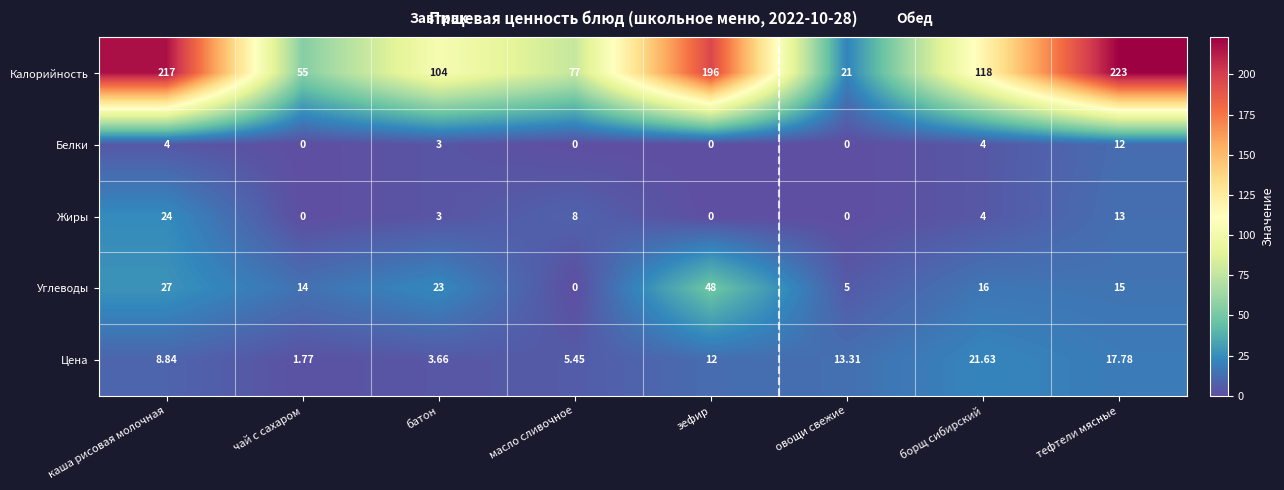

At how many categories does at least one series exceed 174?

3